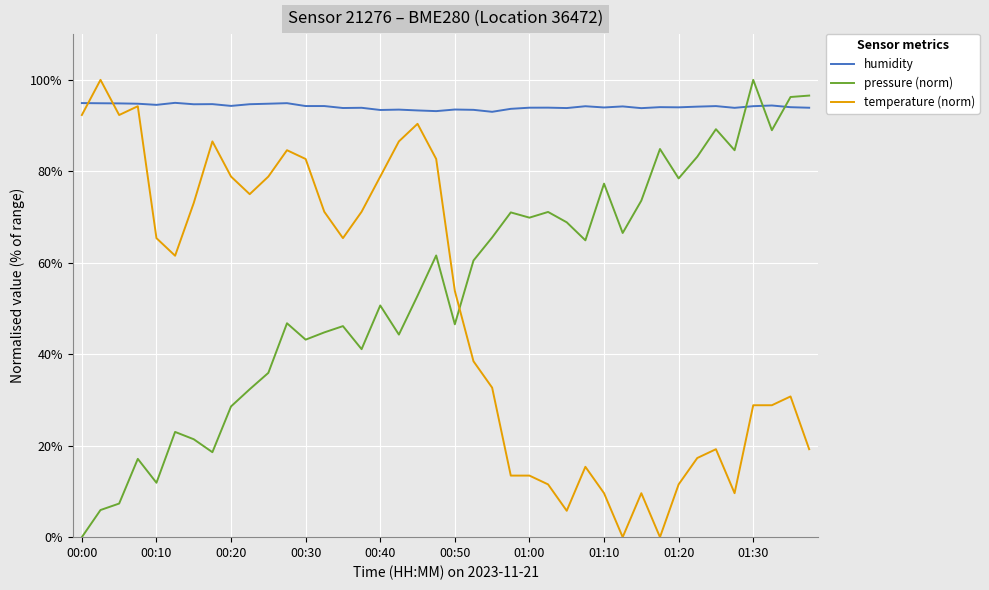

How many categories are shown in the chart?

40